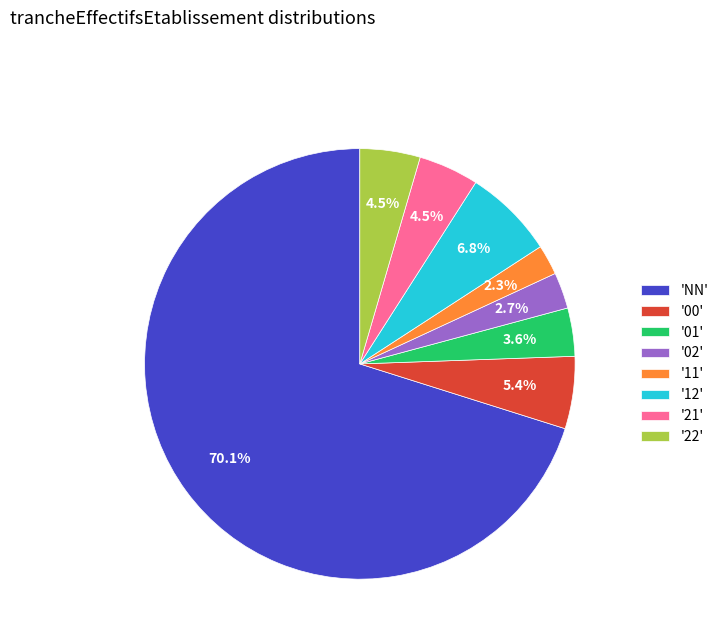

Does any single category account for the majority?

Yes